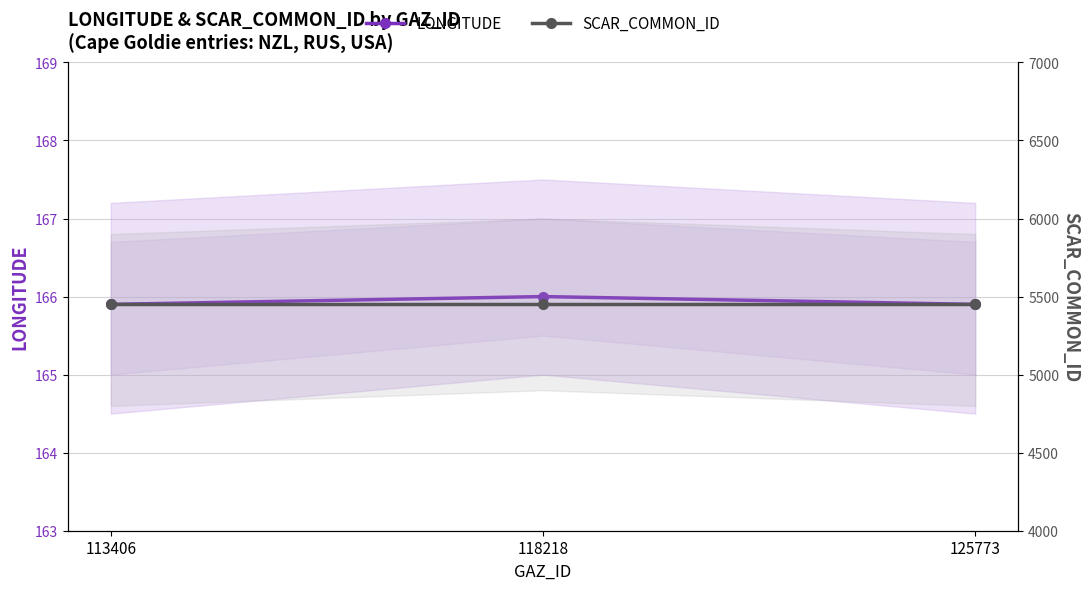

What is the minimum value shown in the chart?

165.9